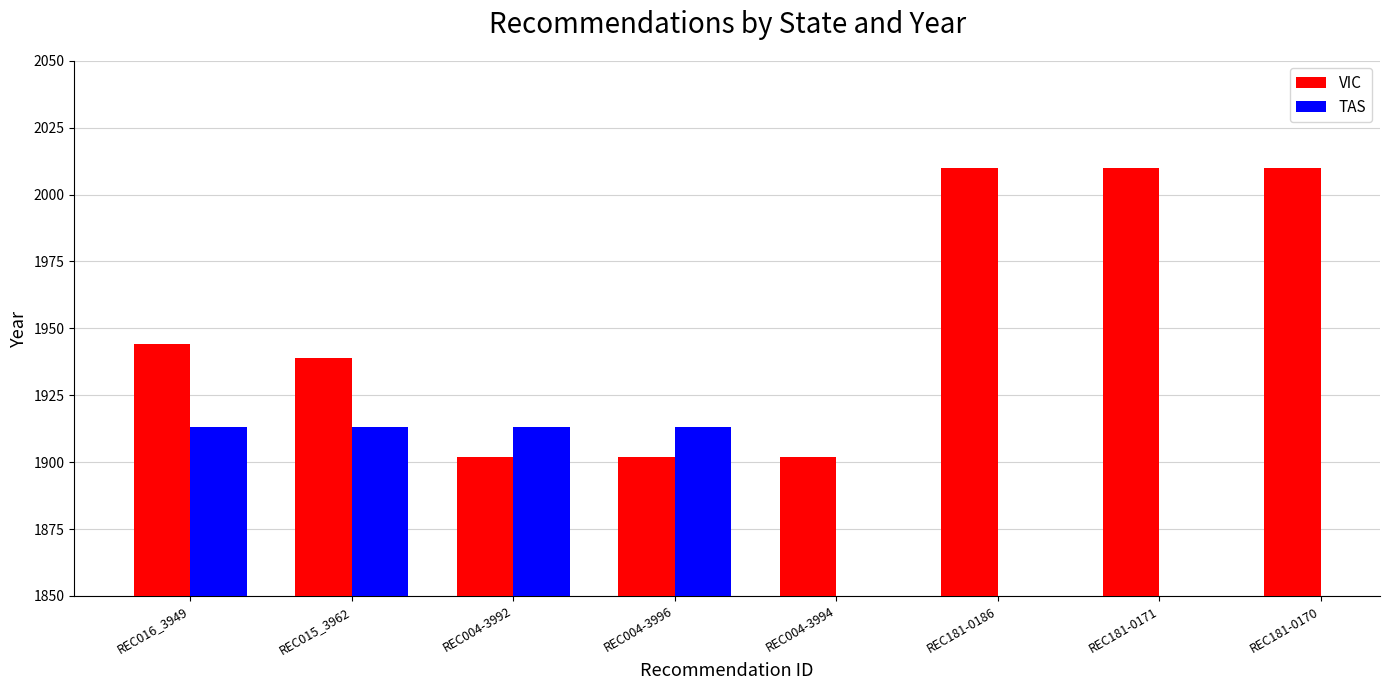

Is it true that VIC equals 745.0 at REC004-3992?

False